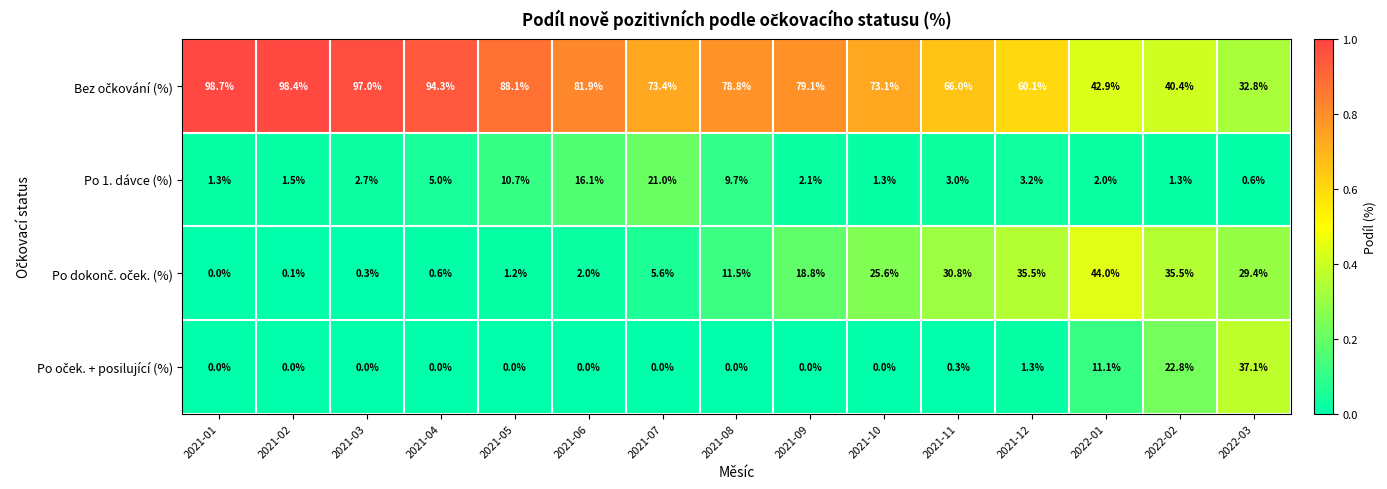

How many categories are shown in the chart?

15